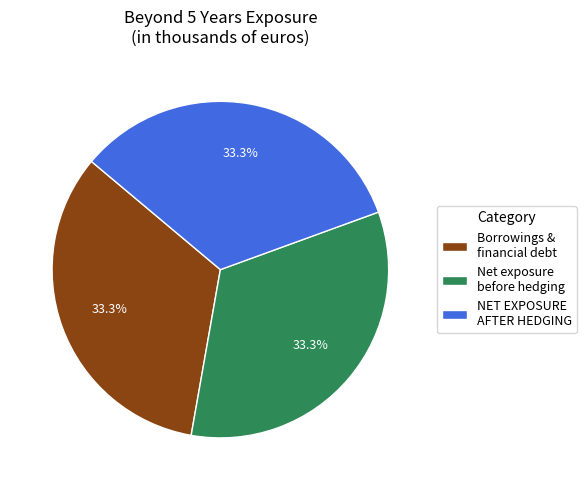

To the nearest percent, what is the difference between the largest and smallest slice percentages?

0%